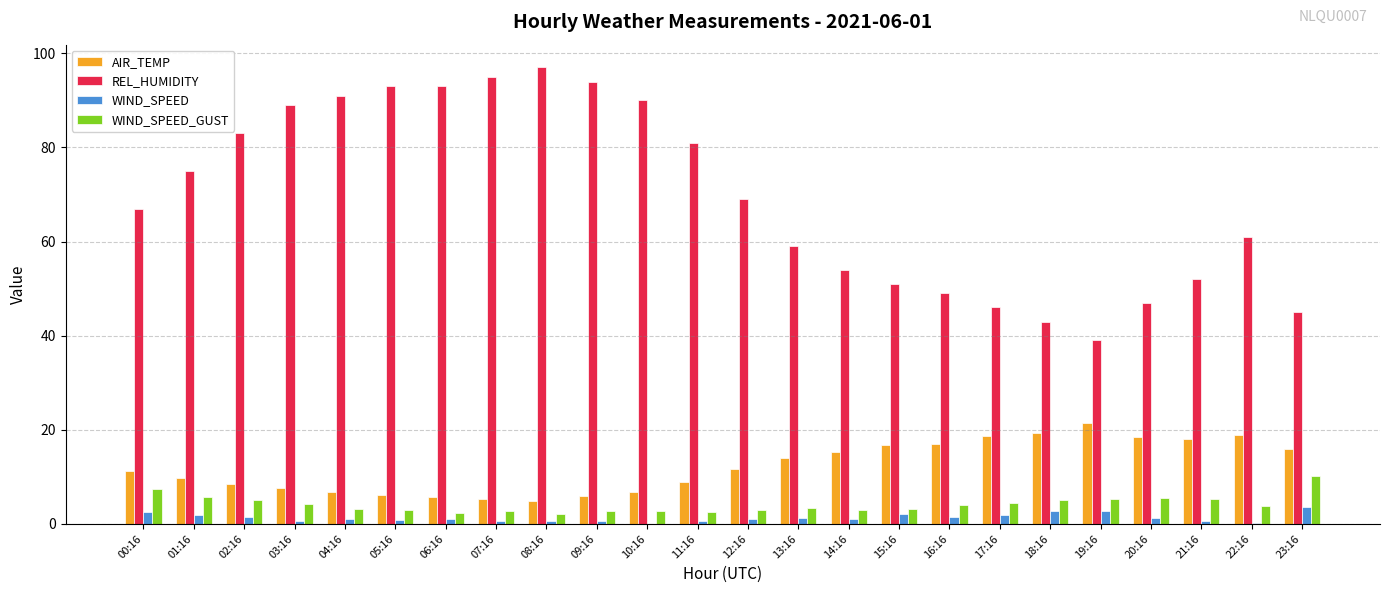

True or false: REL_HUMIDITY has a value of 52.0 at 21:16.

True